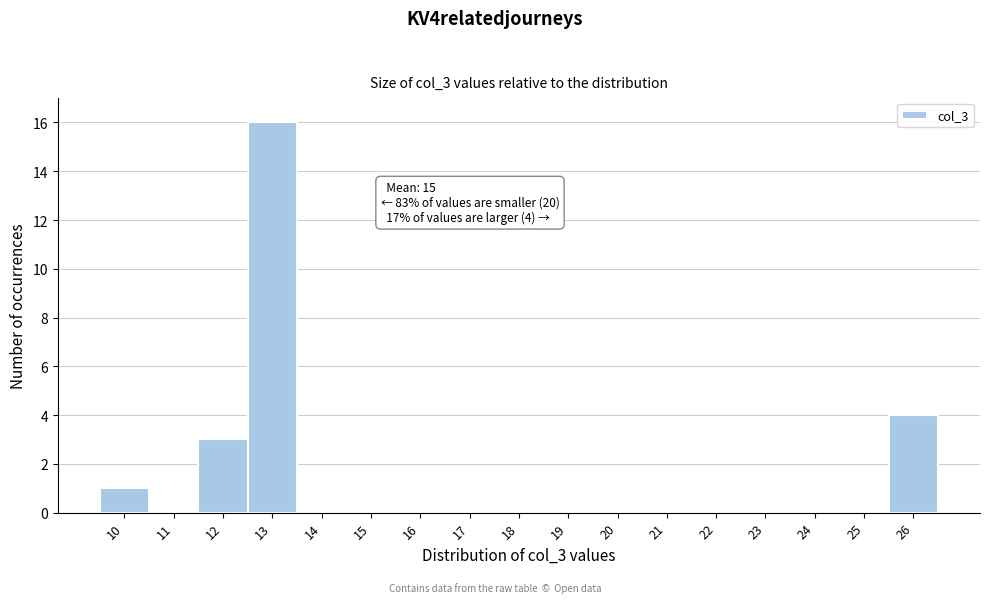

Over which range of the x-axis is the bar tallest?

12.5 to 13.5